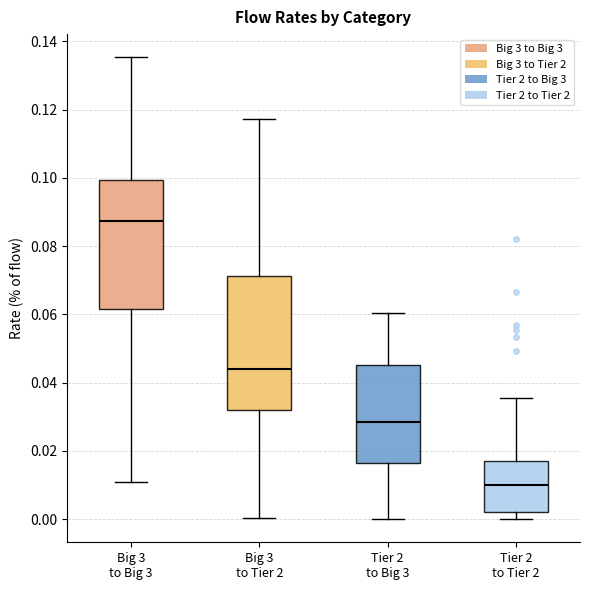

Which box has the lowest median line?

Tier 2 to Tier 2